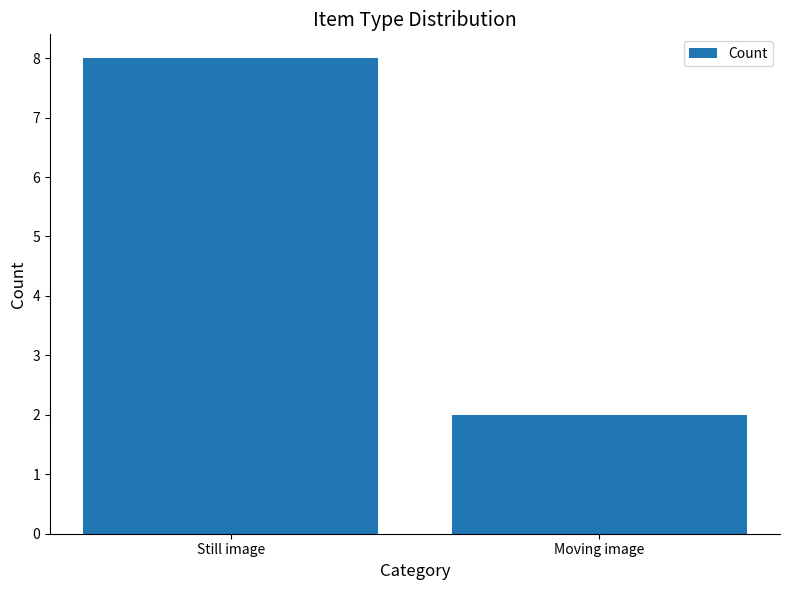

What position from the right is Moving image?

1